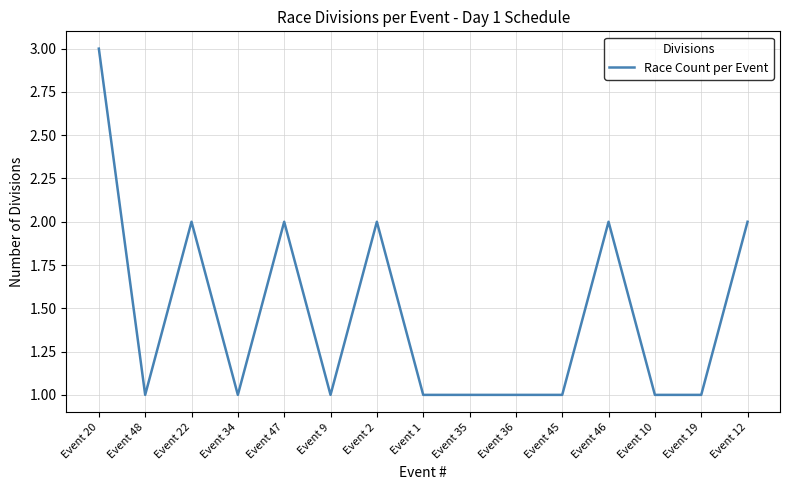

Between Event 48 and Event 2, which is larger?

Event 2